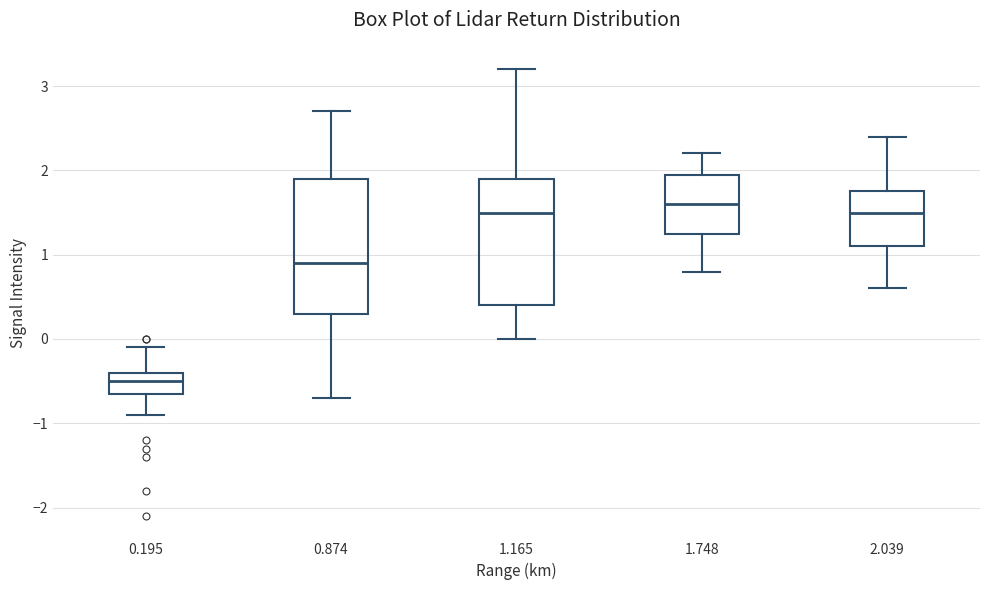

Reading left to right, transcribe this box plot: for each box, give where its median line is, the range the box spans, and where its two whiskers end, as read against the y-axis. The values are not printed on the chart, so give them approximately, as read against the axis.

0.195: median -0.5, box -0.6 to -0.4, whiskers -0.9 to -0.1
0.874: median 0.9, box 0.3 to 1.9, whiskers -0.7 to 2.7
1.165: median 1.5, box 0.4 to 1.9, whiskers 0.0 to 3.2
1.748: median 1.6, box 1.3 to 2.0, whiskers 0.8 to 2.2
2.039: median 1.5, box 1.1 to 1.8, whiskers 0.6 to 2.4